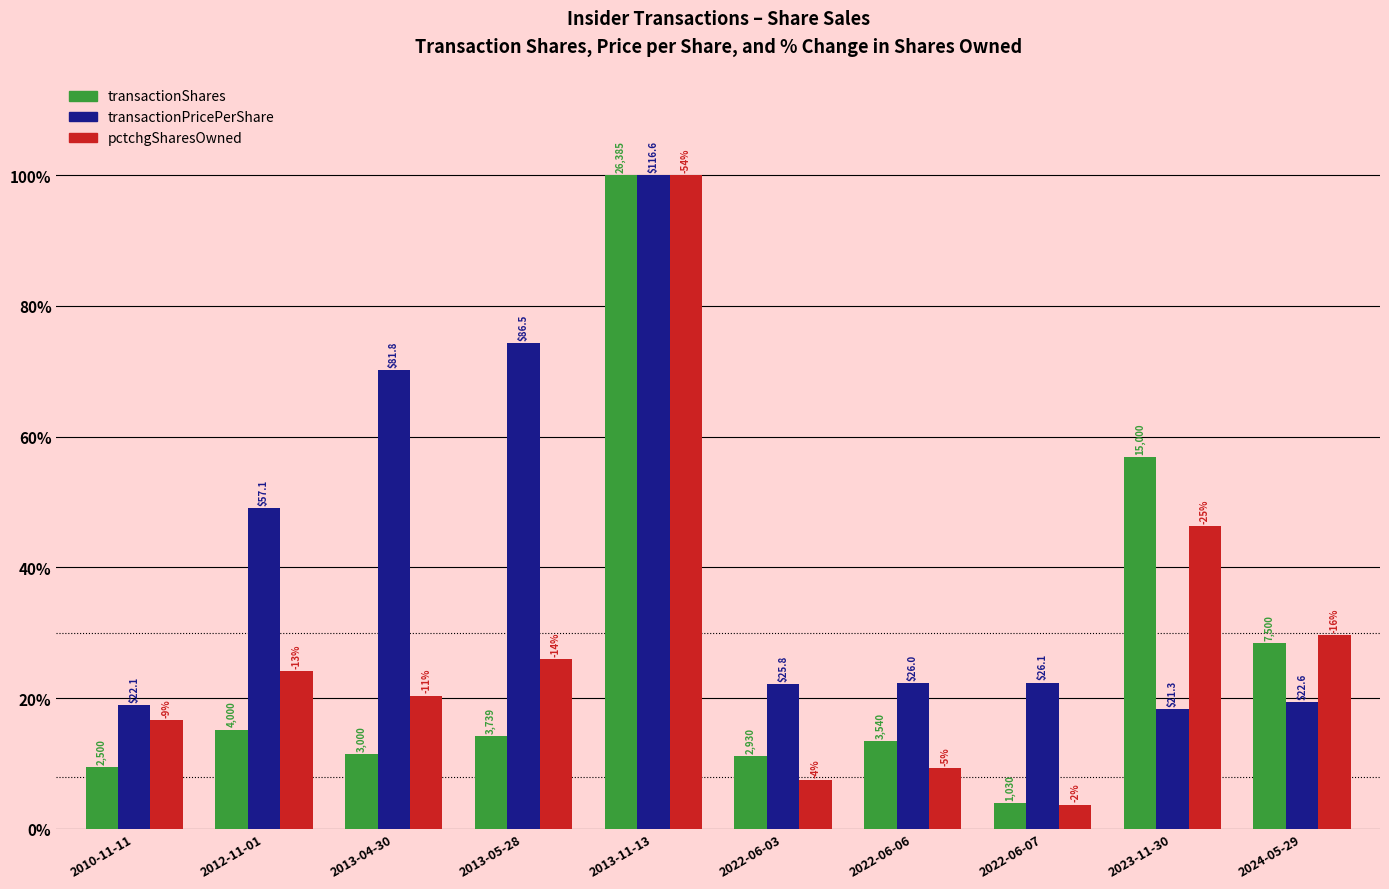

The value of transactionShares at 2012-11-01 is 25.6. True or false?

False